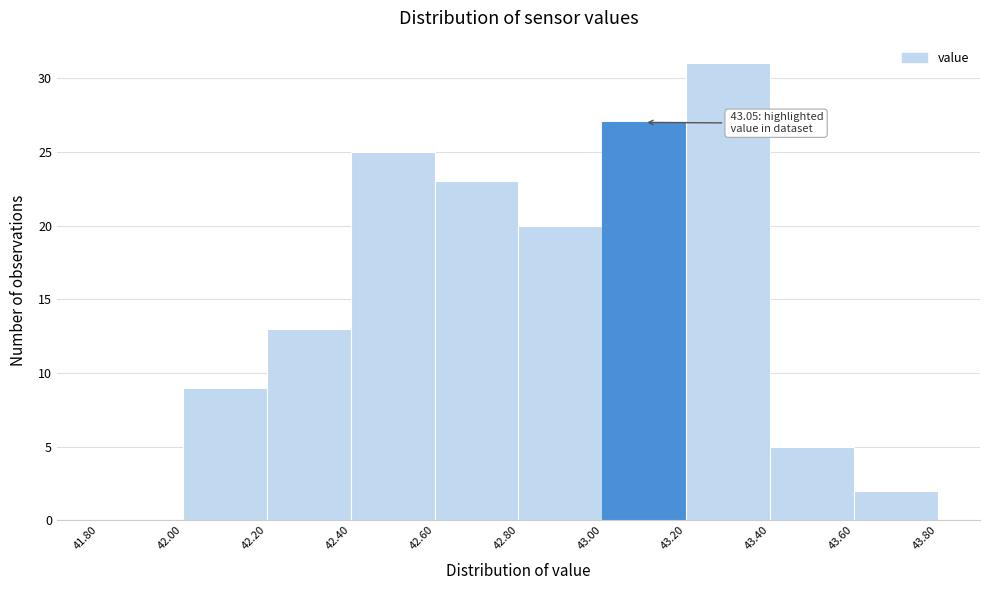

Which range on the x-axis has the tallest bar?

43.20 to 43.40